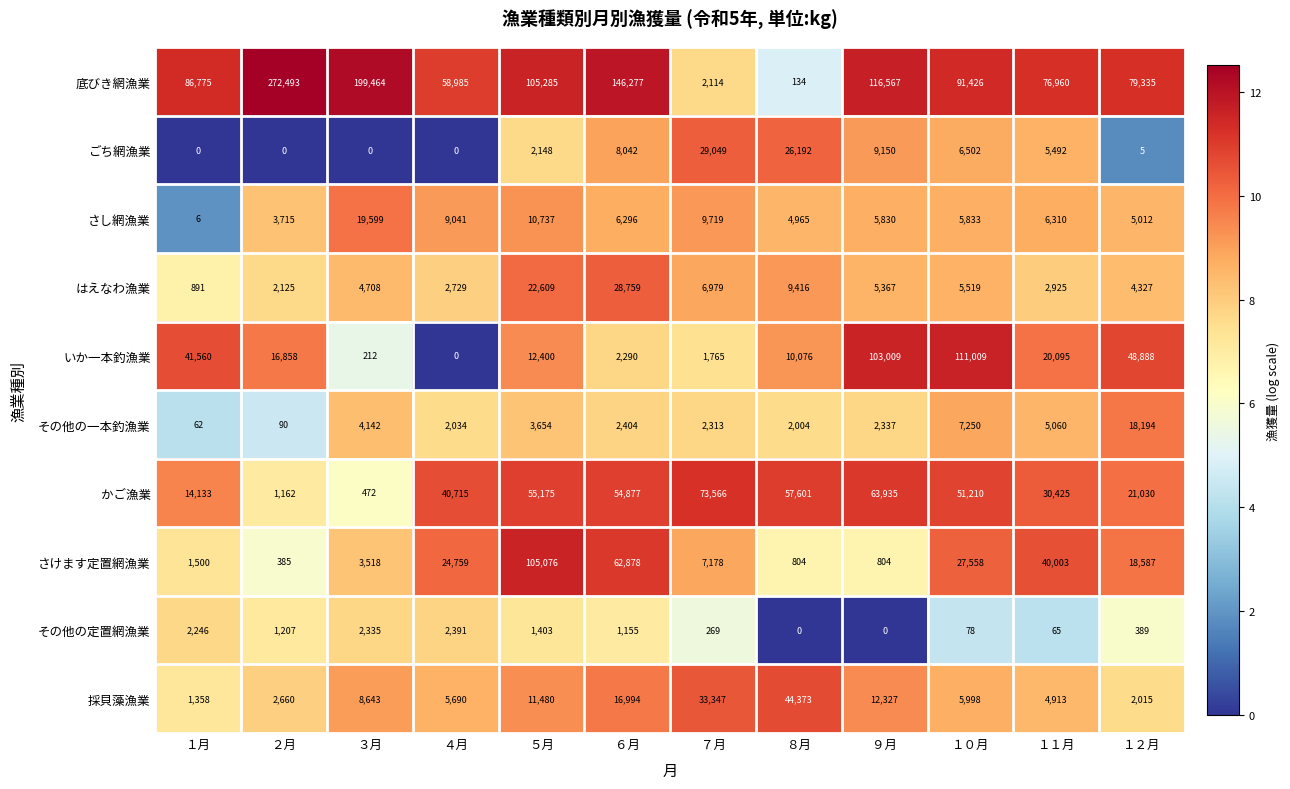

What is the approximate value of さけます定置網漁業 at １月, to the nearest 100?

1500